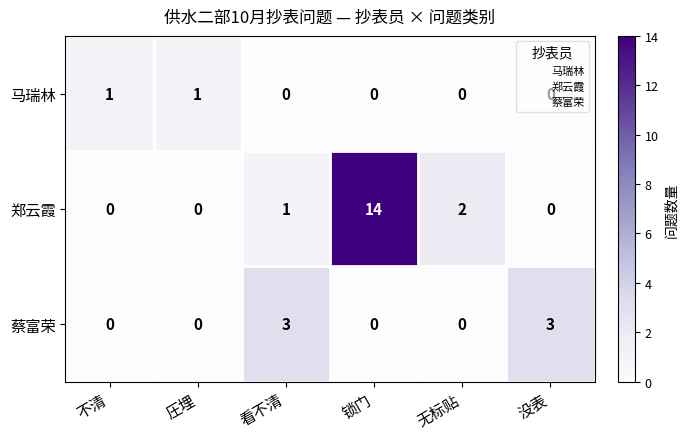

What is the difference between the maximum and minimum values in the 蔡富荣 series?

3